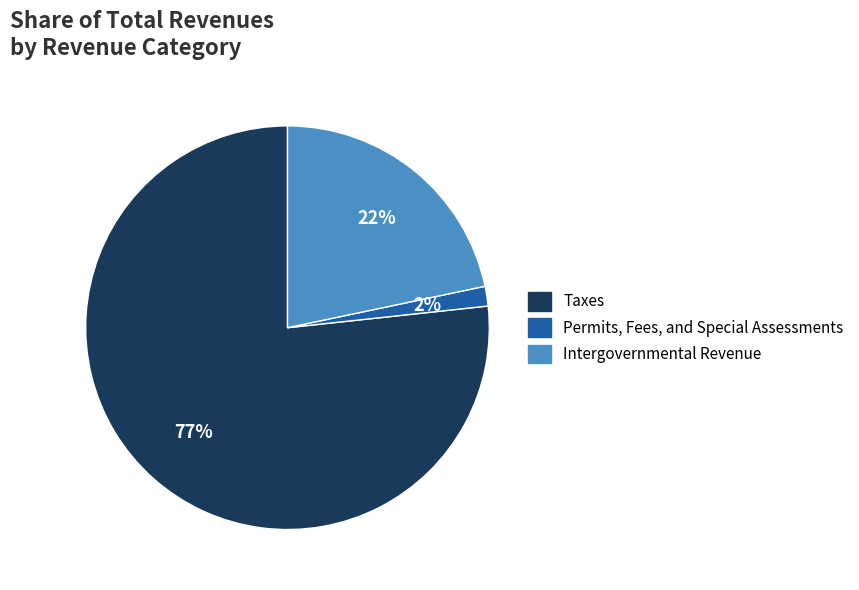

Is there any slice that represents more than half of the pie?

Yes